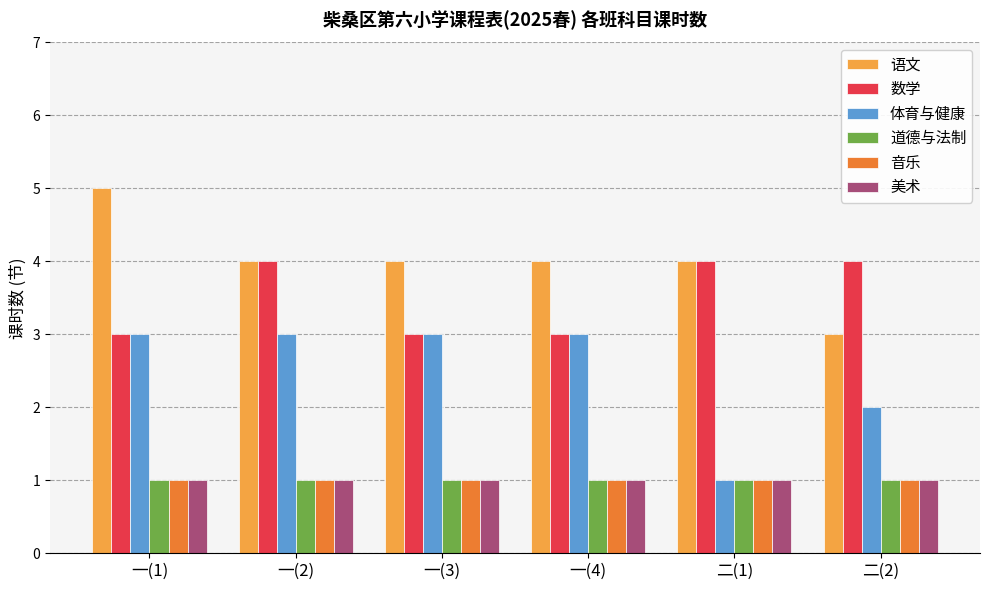

What is the minimum value for 语文?

3